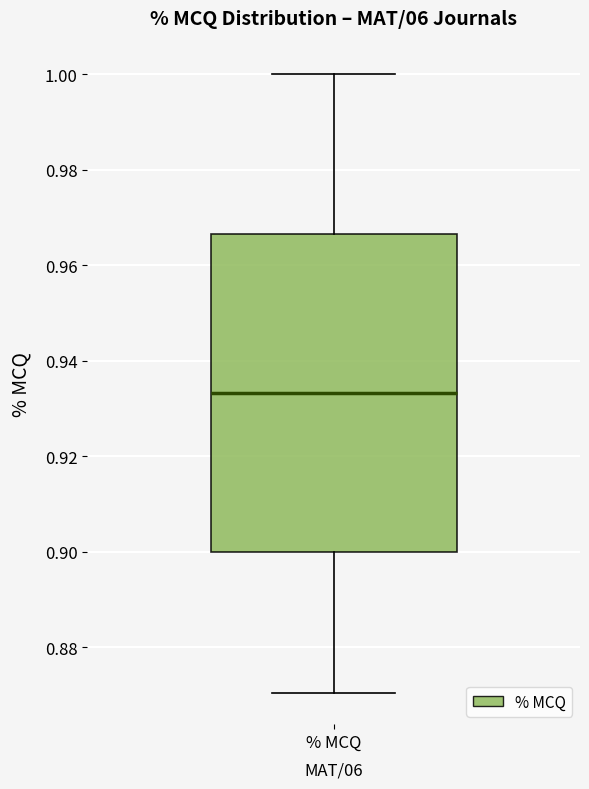

Transcribe this box plot: give where the median line is, the range the box spans, and where the two whiskers end, as read against the y-axis. The values are not printed on the chart, so give them approximately, as read against the axis.

median 0.934, box 0.900 to 0.966, whiskers 0.870 to 1.000